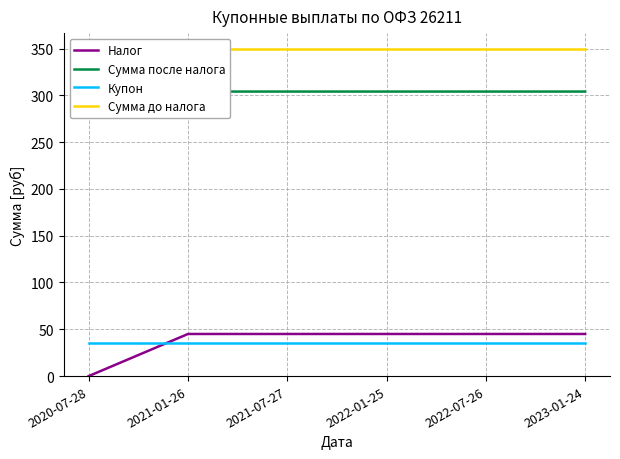

Reading right to left, extract all data points from this chart.

Налог: 2023-01-24=45.0	2022-07-26=45.0	2022-01-25=45.0	2021-07-27=45.0	2021-01-26=45.0	2020-07-28=0.0
Сумма после налога: 2023-01-24=304.0	2022-07-26=304.0	2022-01-25=304.0	2021-07-27=304.0	2021-01-26=304.0	2020-07-28=349.0
Купон: 2023-01-24=34.9	2022-07-26=34.9	2022-01-25=34.9	2021-07-27=34.9	2021-01-26=34.9	2020-07-28=34.9
Сумма до налога: 2023-01-24=349.0	2022-07-26=349.0	2022-01-25=349.0	2021-07-27=349.0	2021-01-26=349.0	2020-07-28=349.0